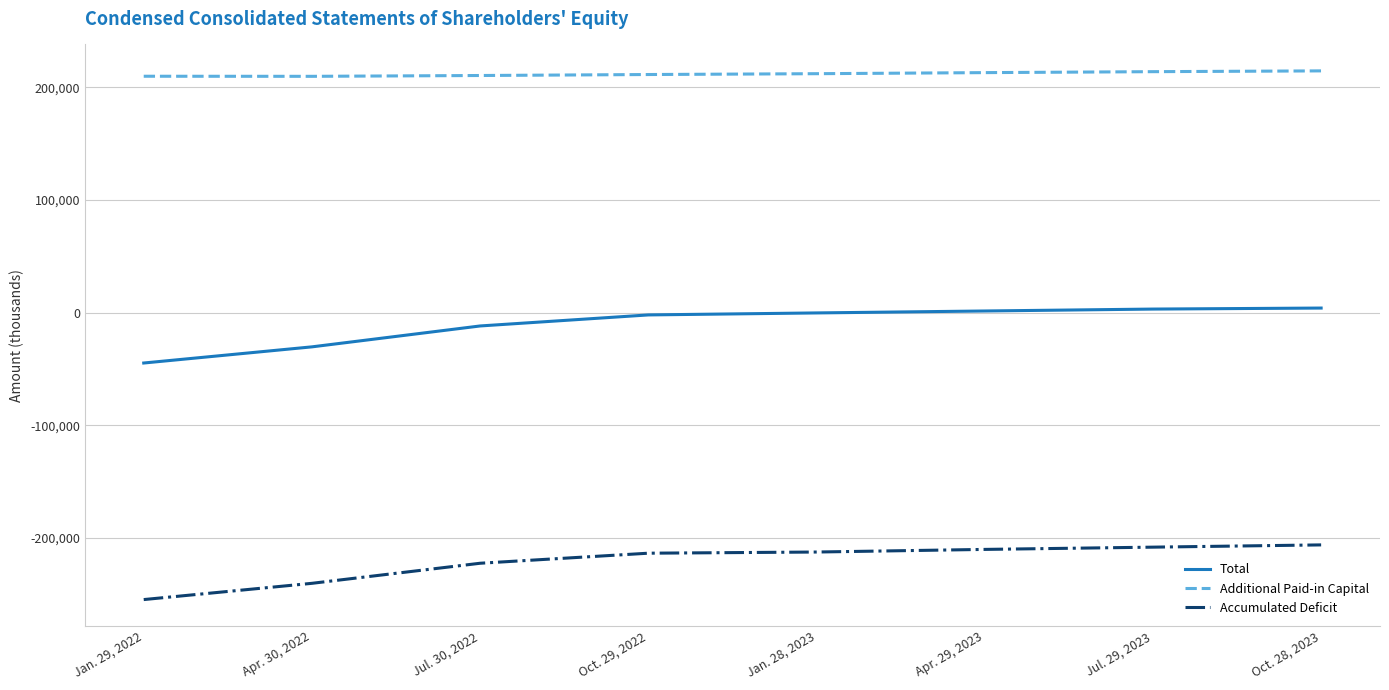

What is the difference between the maximum and minimum values in the Accumulated Deficit series?

48501